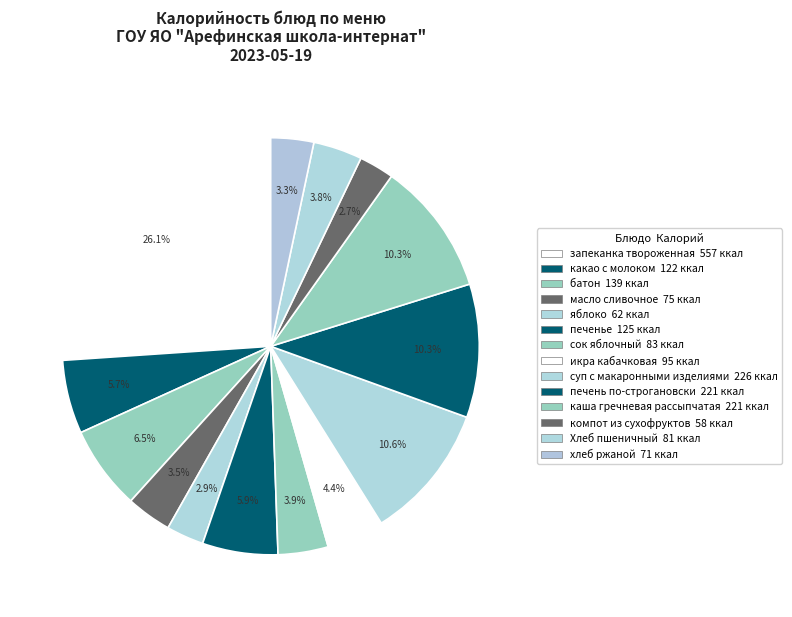

Is it true that компот из сухофруктов is 12% of the pie?

False